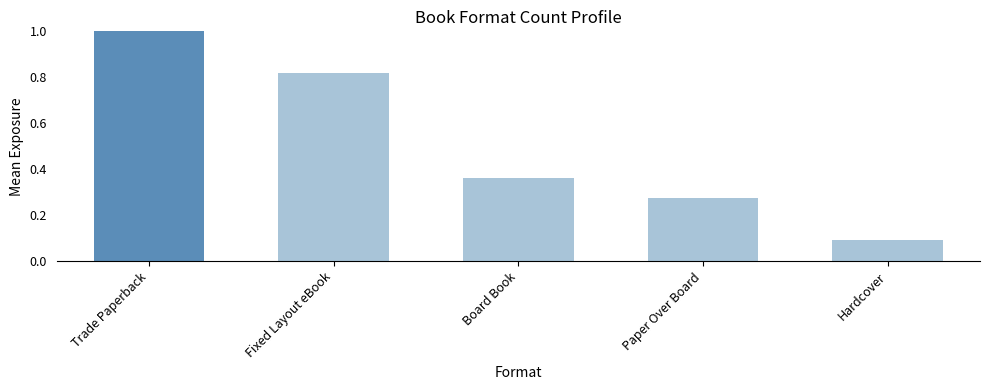

What is the label of the 4th bar from the right?

Fixed Layout eBook